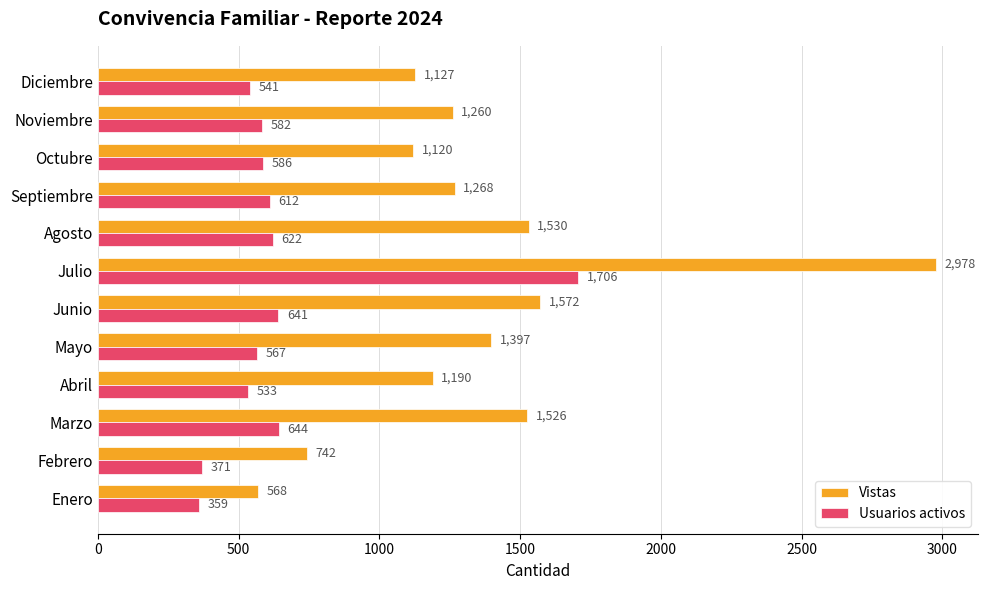

The value of Usuarios activos at Febrero is 159. True or false?

False